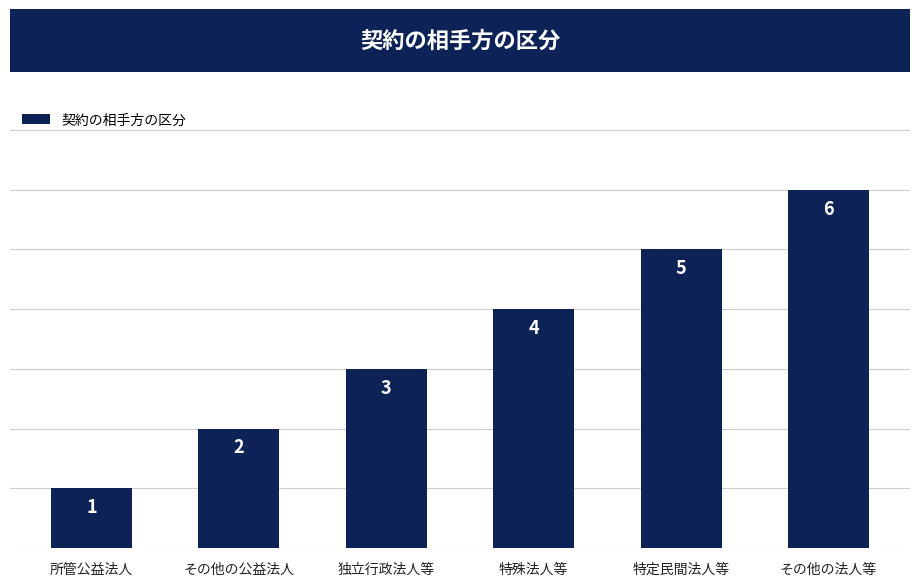

List the labels in order of value, largest first.

その他の法人等, 特定民間法人等, 特殊法人等, 独立行政法人等, その他の公益法人, 所管公益法人